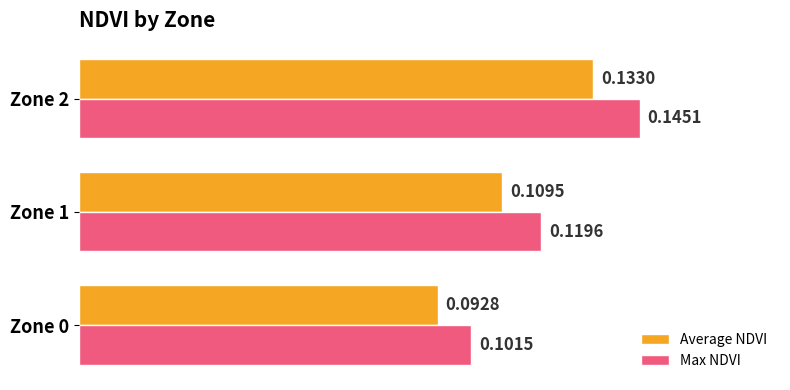

Which series has the largest total across all categories?

Max NDVI